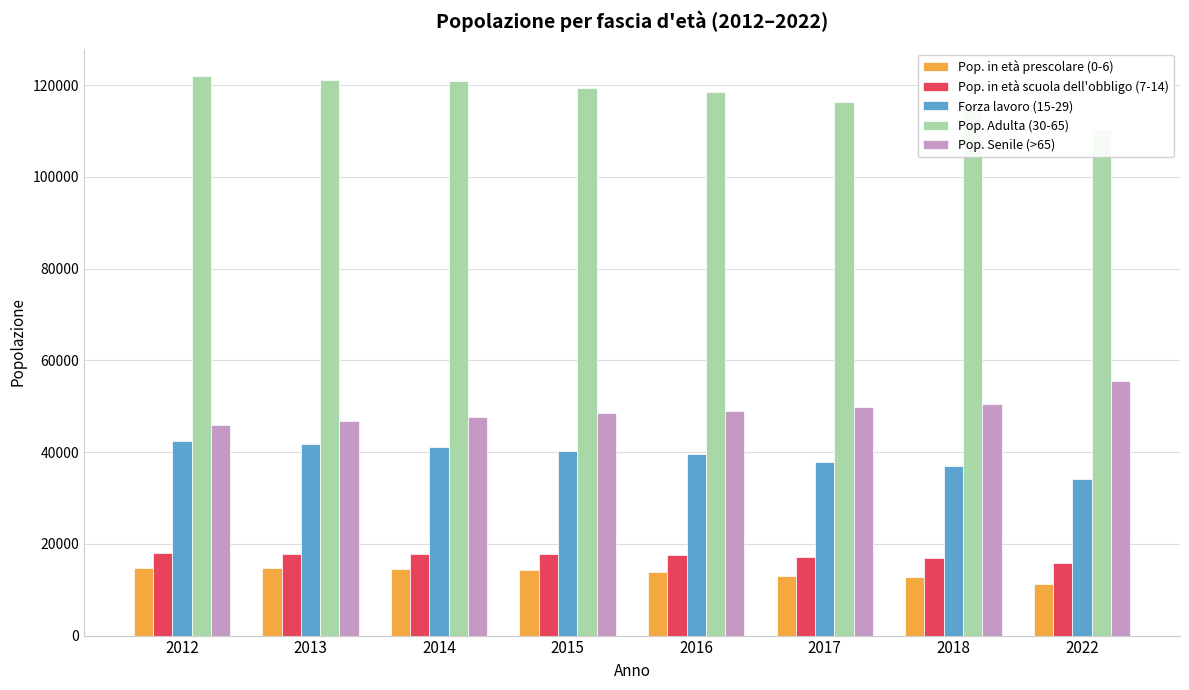

Which category has the lowest value across all series?

2022